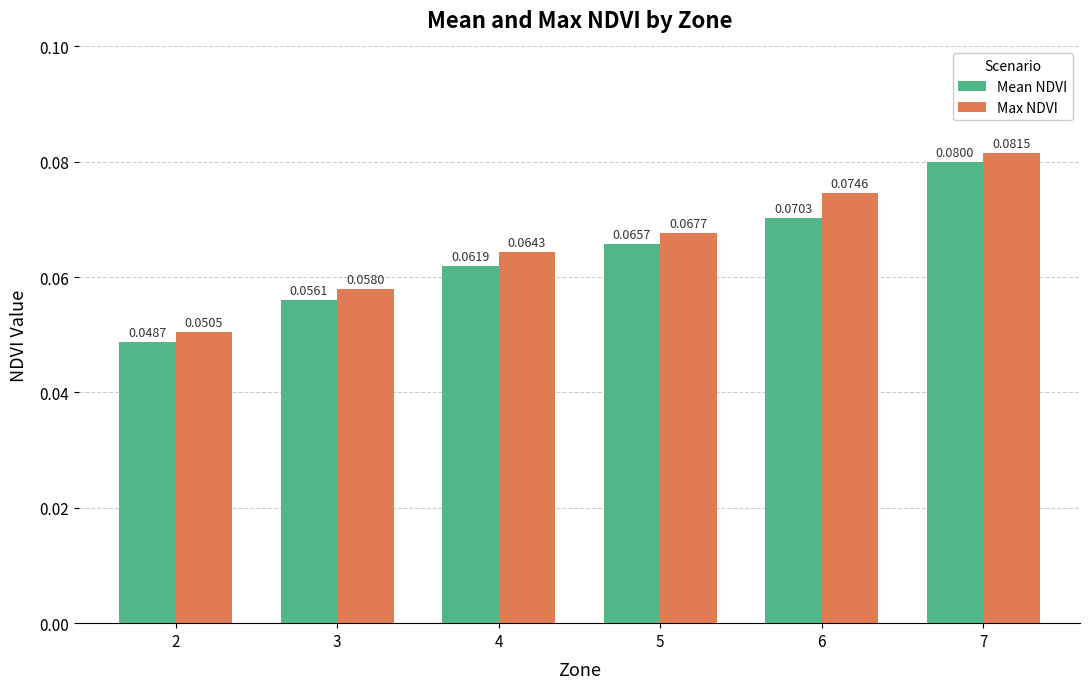

What is the sum of all Mean NDVI values?

0.4